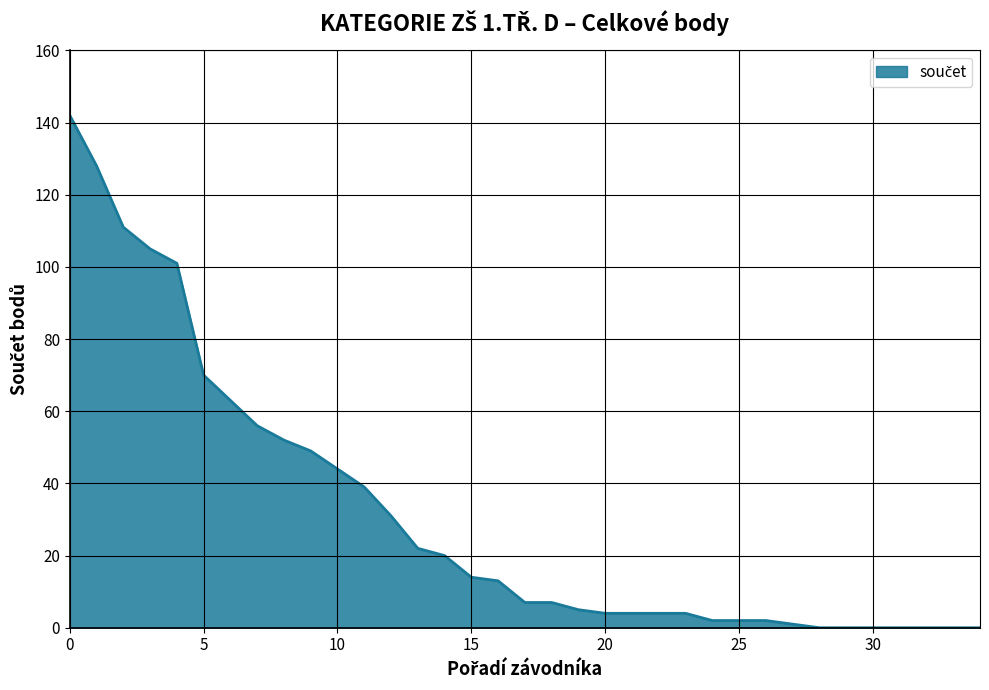

What is the difference between the maximum and minimum values?

142